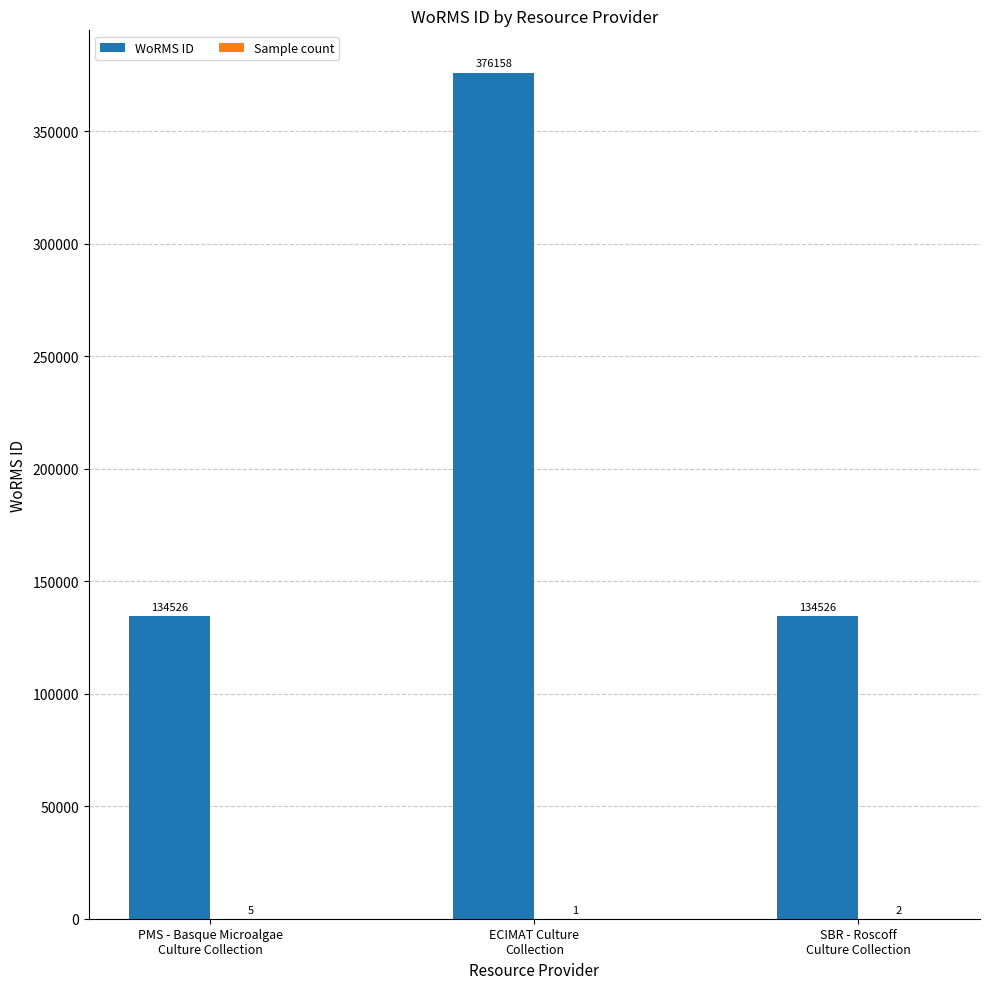

What value does the WoRMS ID series have at ECIMAT Culture
Collection, to the nearest 100?

376200